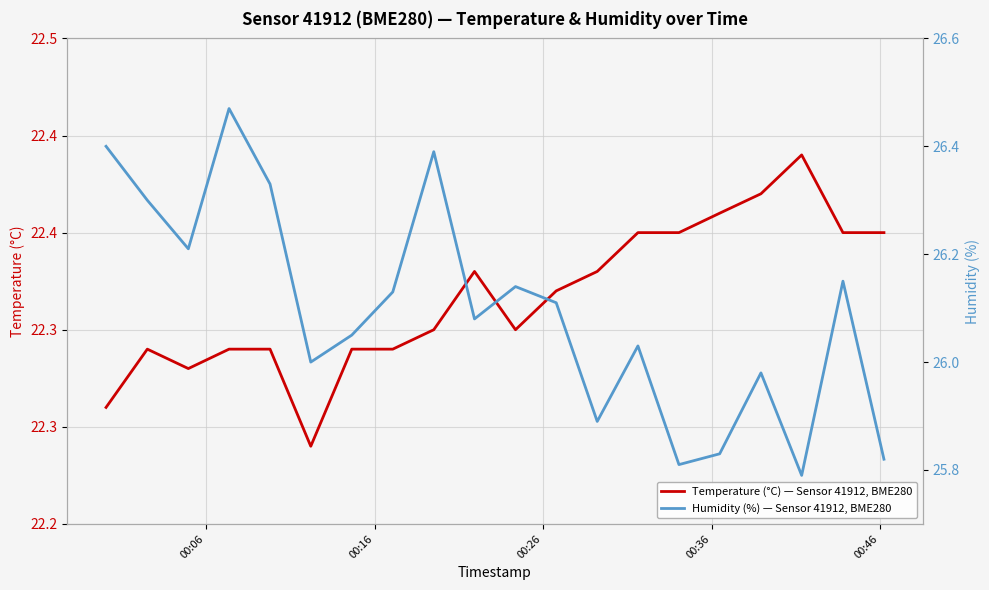

Which series has the widest spread of values?

Humidity (%) — Sensor 41912, BME280